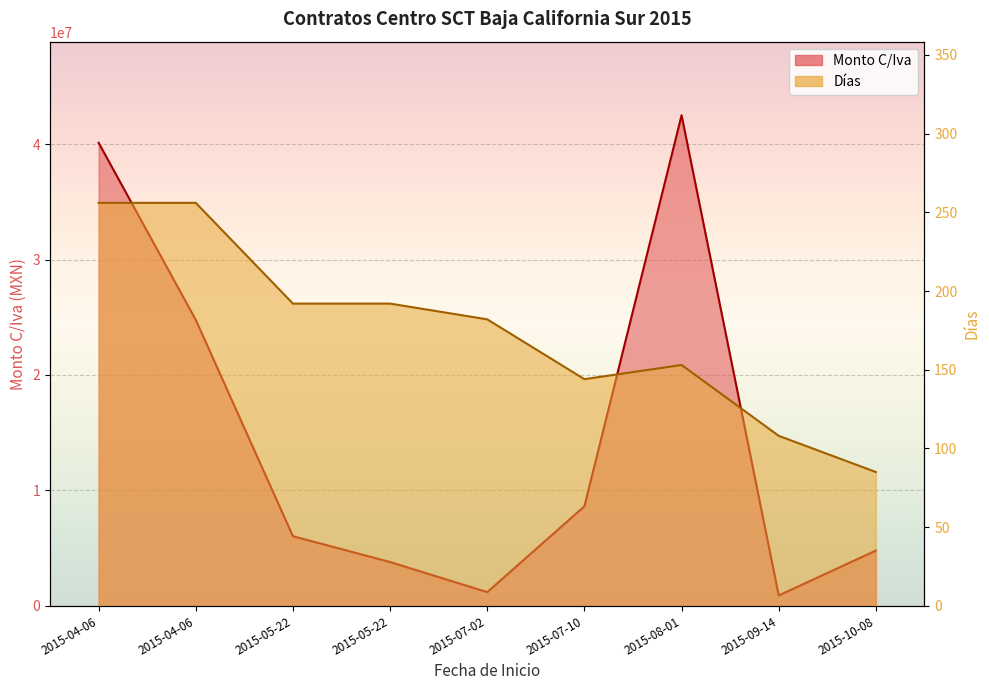

Where is the first local maximum for Dias?

2015-08-01